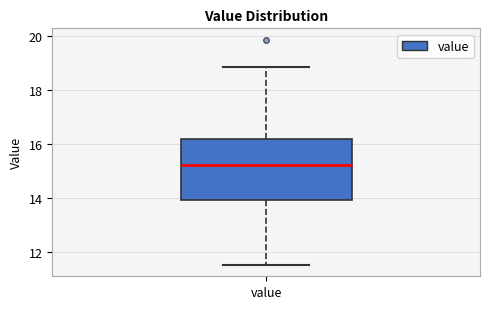

Read this box plot against the y-axis: the position of the median line, the range covered by the box, and the ends of both whiskers. The values are not printed on the chart, so give them approximately, as read against the axis.

median 15.2, box 14.0 to 16.2, whiskers 11.6 to 18.8